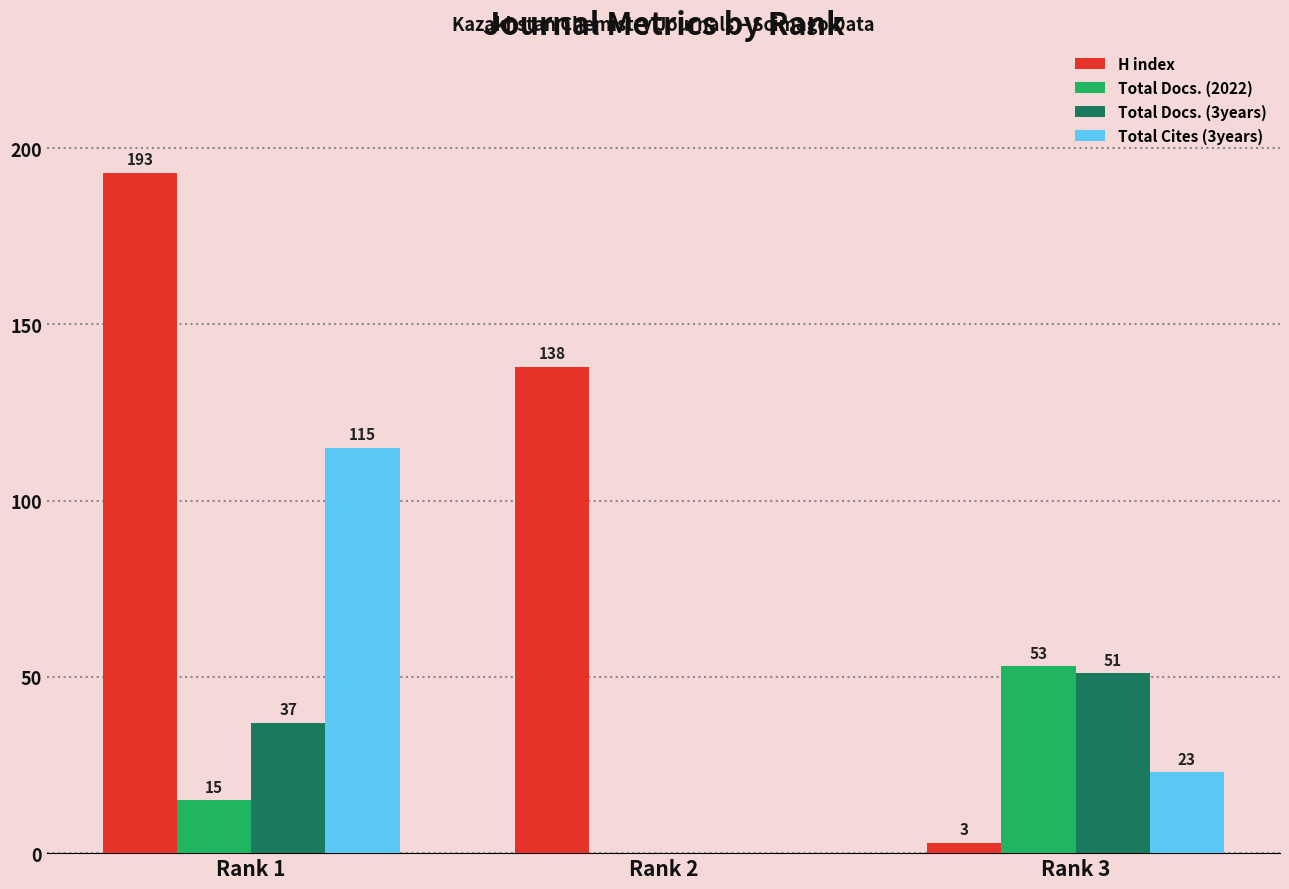

What is the highest value of the H index series?

193